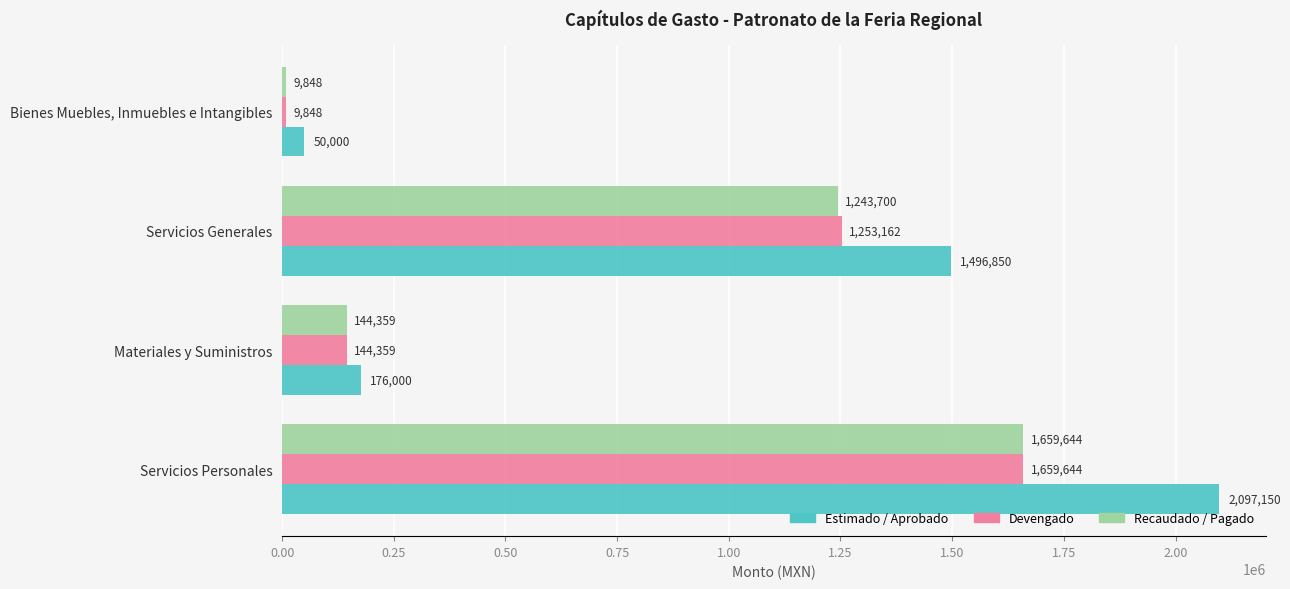

The value of Recaudado / Pagado at Servicios Personales is 929591.1. True or false?

False